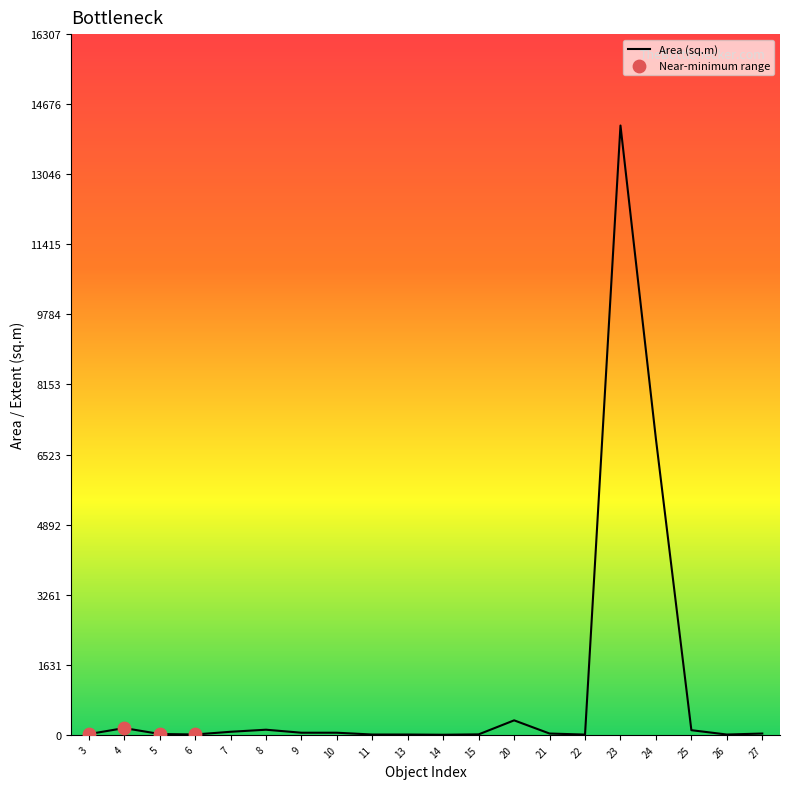

What is the maximum value shown in the chart?

14180.0